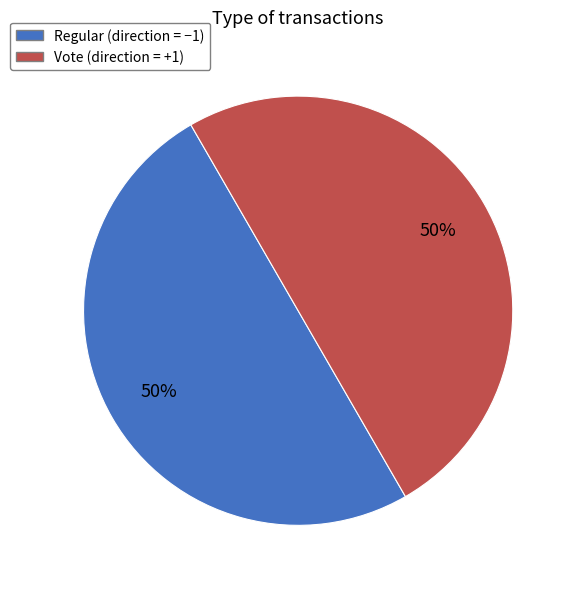

True or false: Regular accounts for 1% of the total.

False